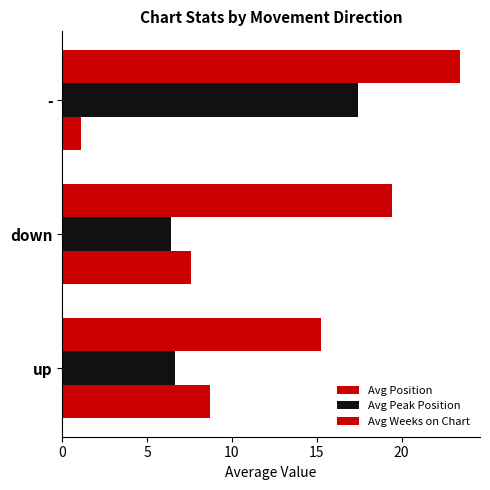

How many data points in Avg Position are less than 19?

1